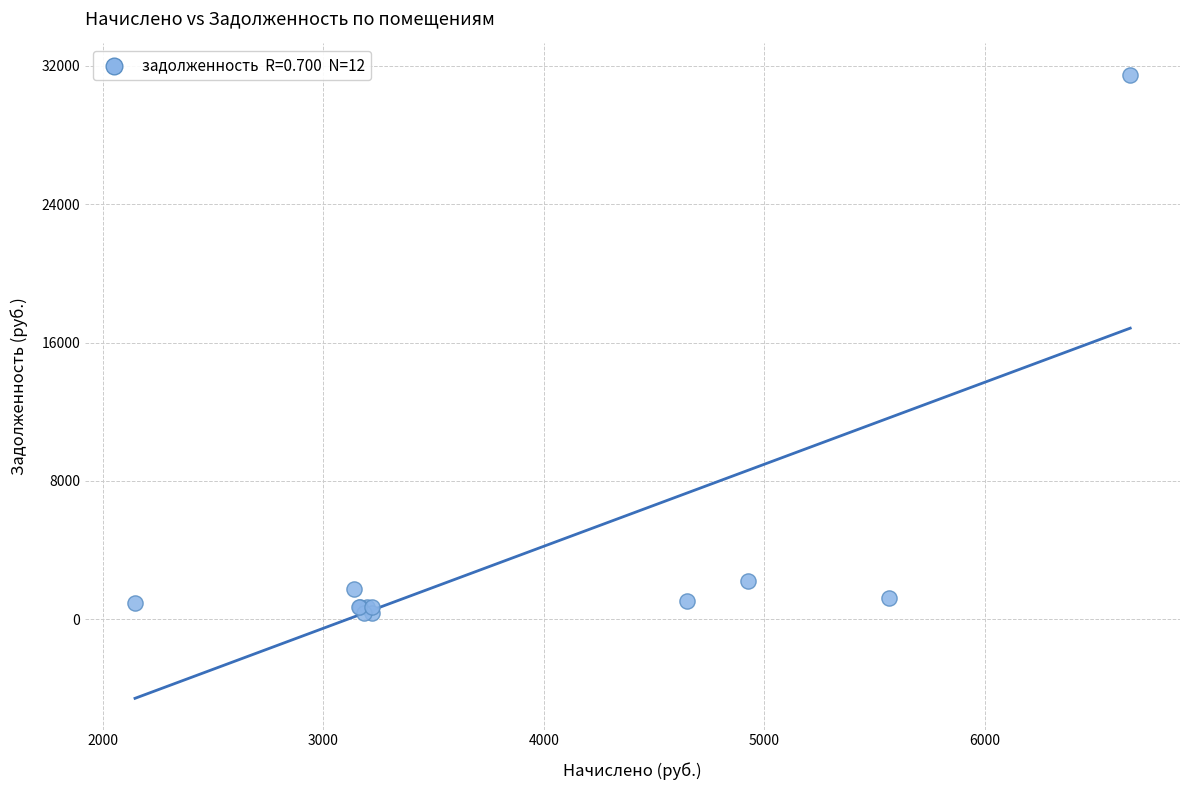

What Y value in the scatter plot is closest to 15926?

2185.1